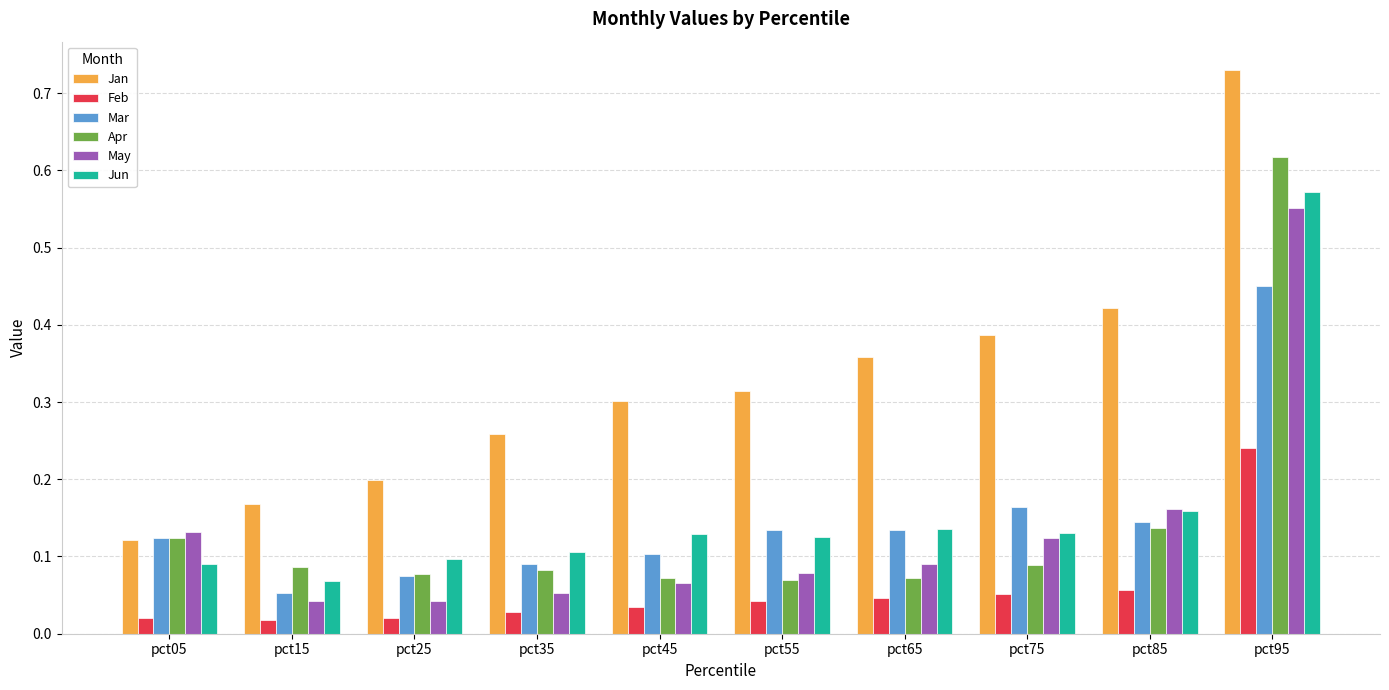

Which series has the largest range (max minus min)?

Jan